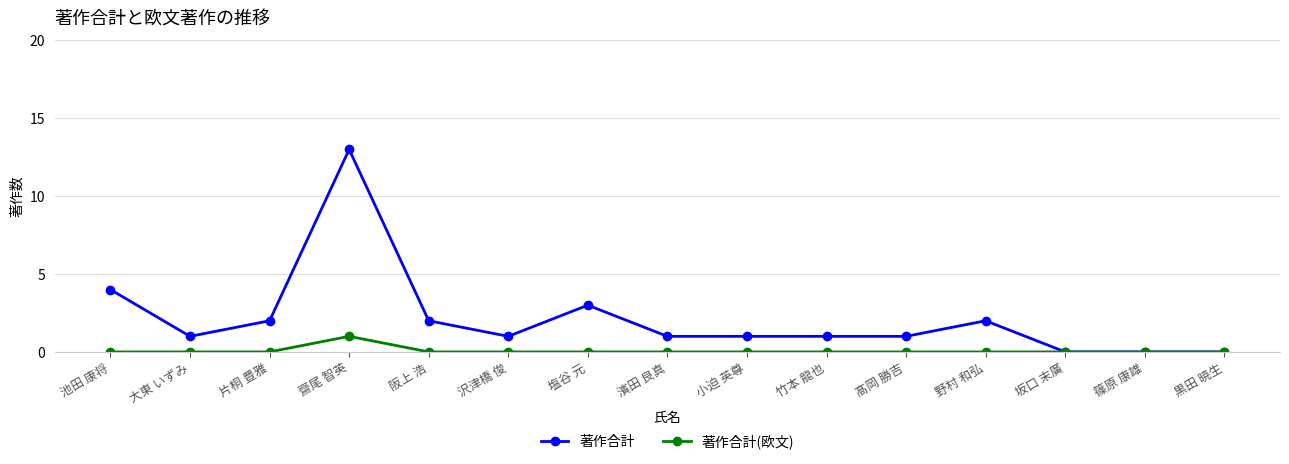

Which series has the largest total across all categories?

著作合計